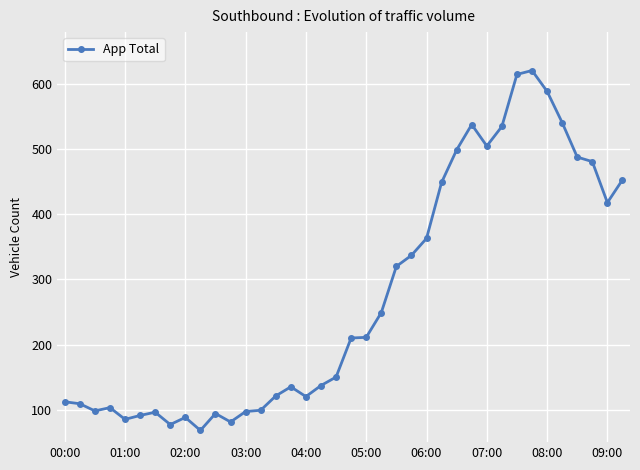

True or false: the data has more than 2 interior local peaks.

True